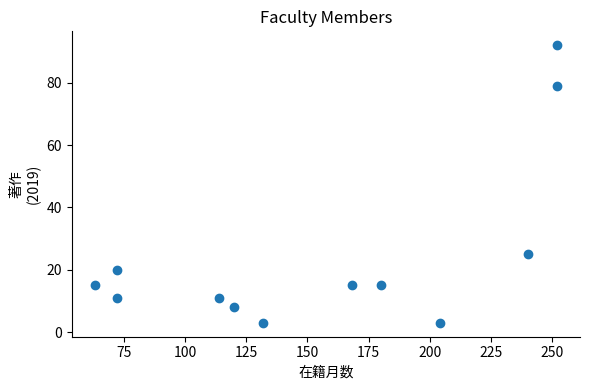

What is the average Y value?

25